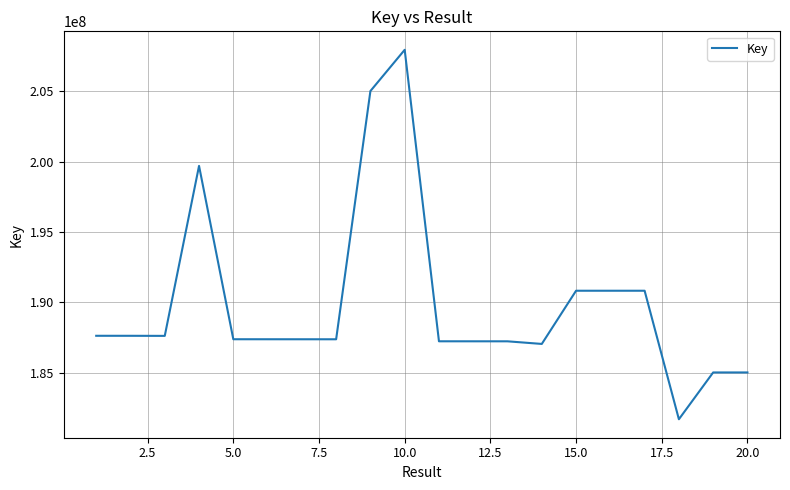

What is the smallest value displayed?

181707885